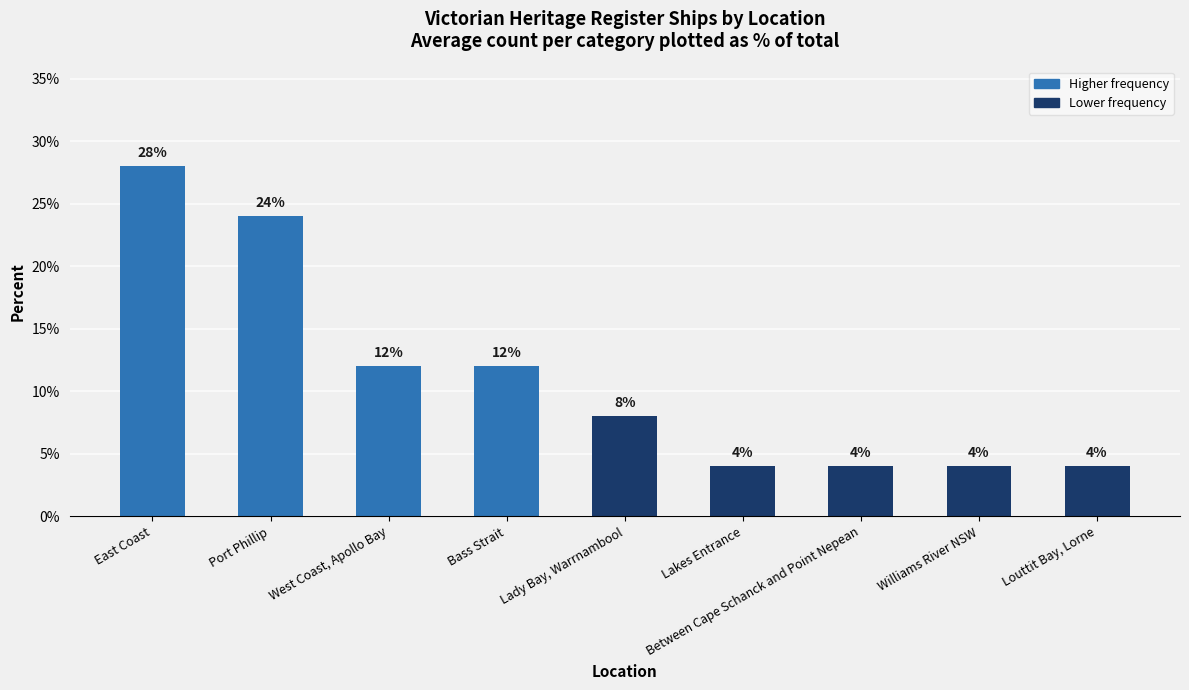

Are the bars horizontal?

No